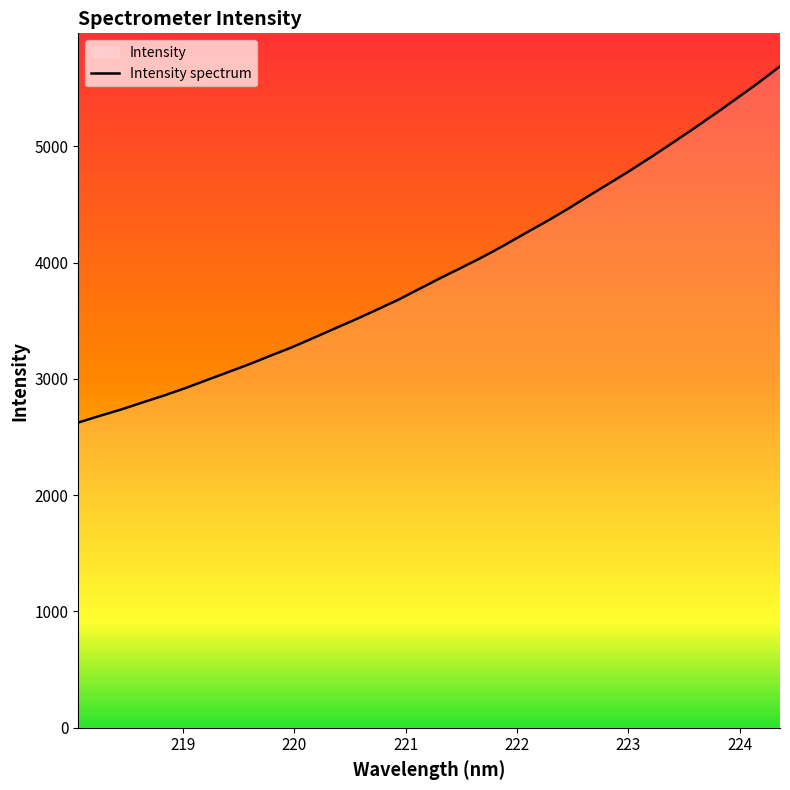

What is the difference between the maximum and minimum values?

3062.2